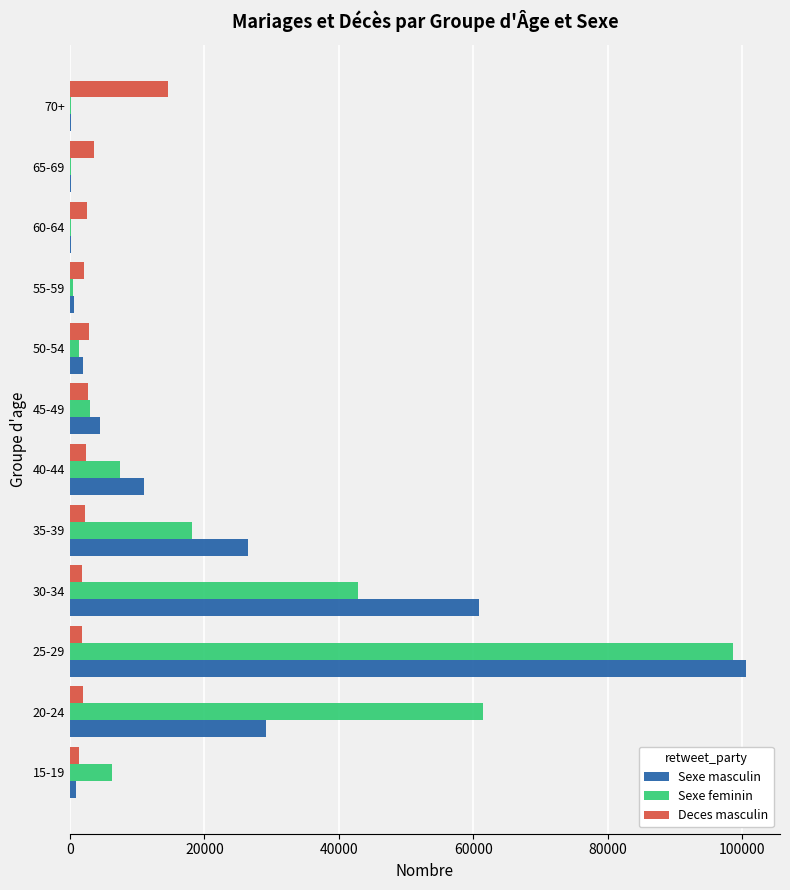

Is the value of Sexe feminin at 65-69 greater than the value of Deces masculin at 40-44?

No